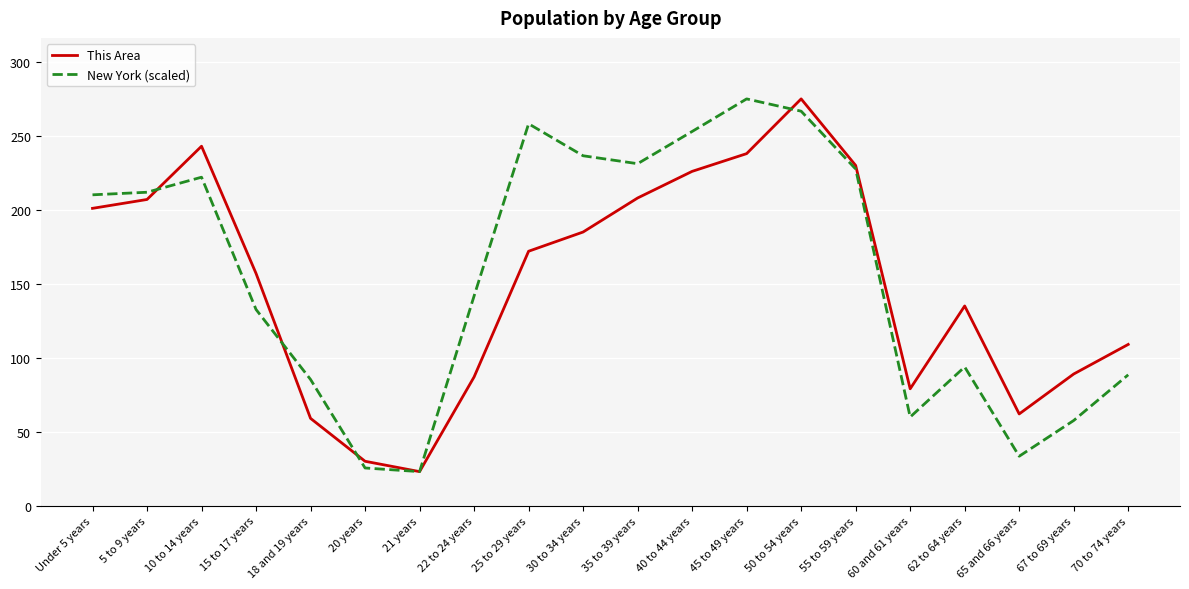

At 22 to 24 years, list the series in order from smallest to largest.

This Area, New York (scaled)